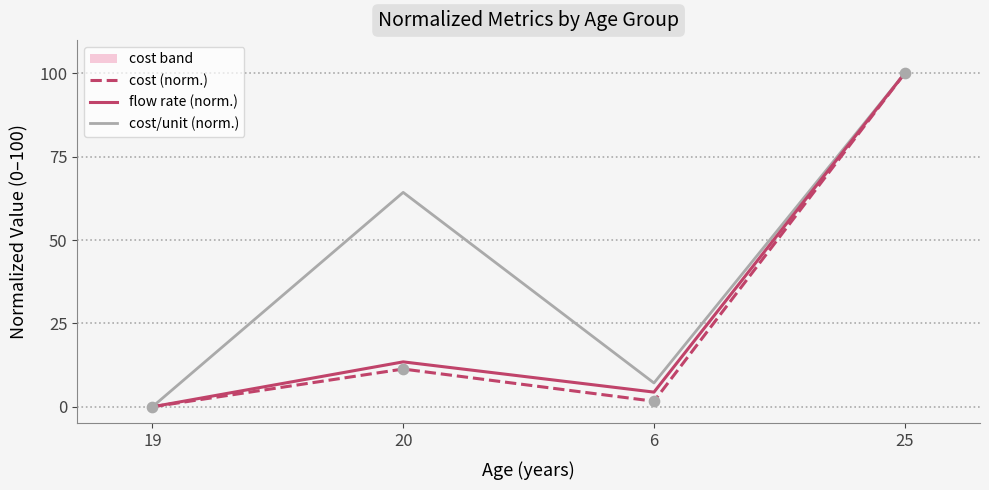

What is the total value across all series at 25?

300.0